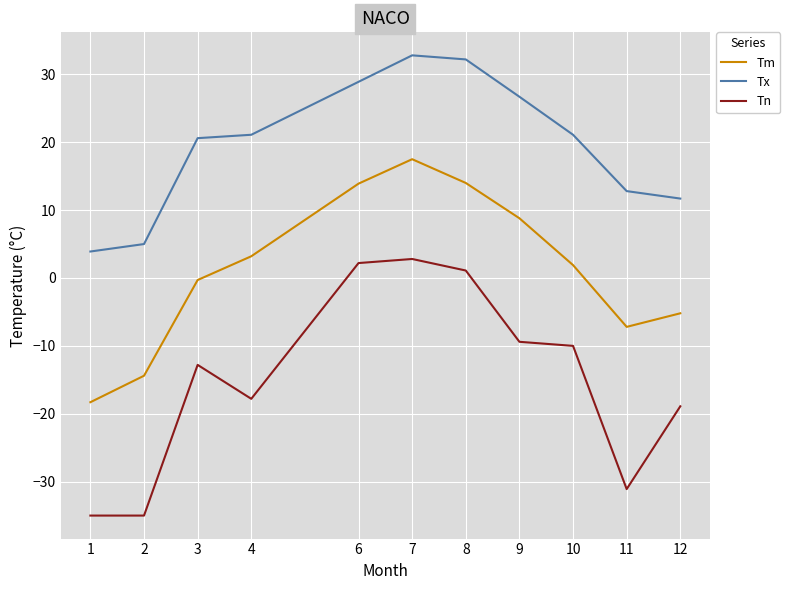

What is the difference between the maximum and minimum values in the Tn series?

37.8